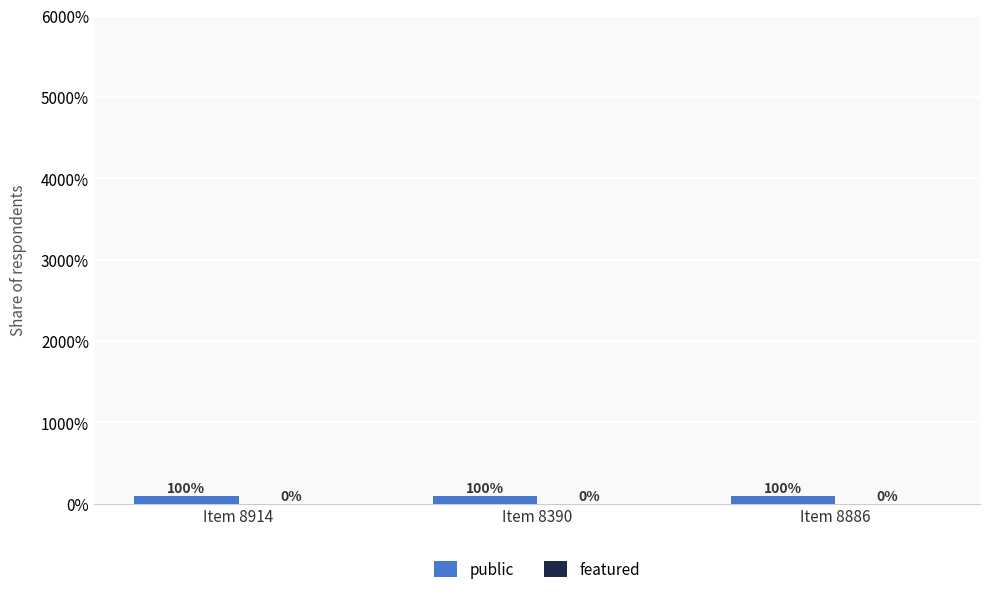

Reading left to right, what are all the values shown in this chart?

public: Item 8914=1	Item 8390=1	Item 8886=1
featured: Item 8914=0	Item 8390=0	Item 8886=0